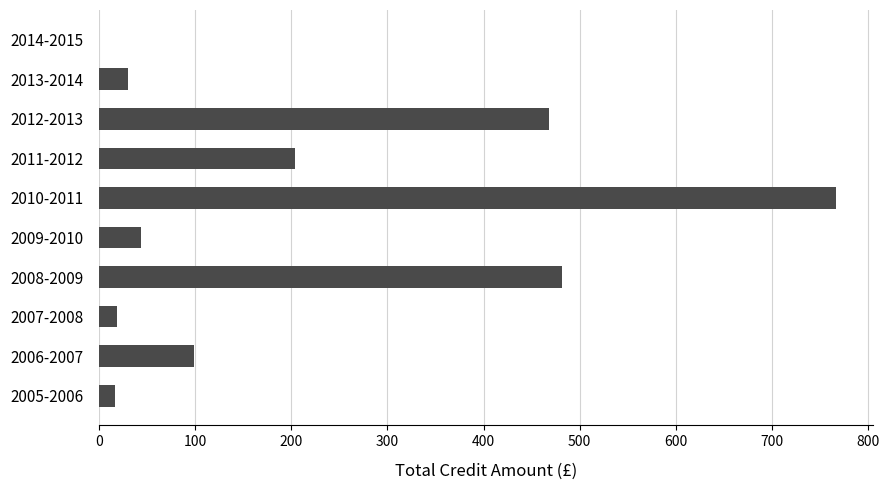

What is the sum of the values at 2007-2008 and 2005-2006?

34.5